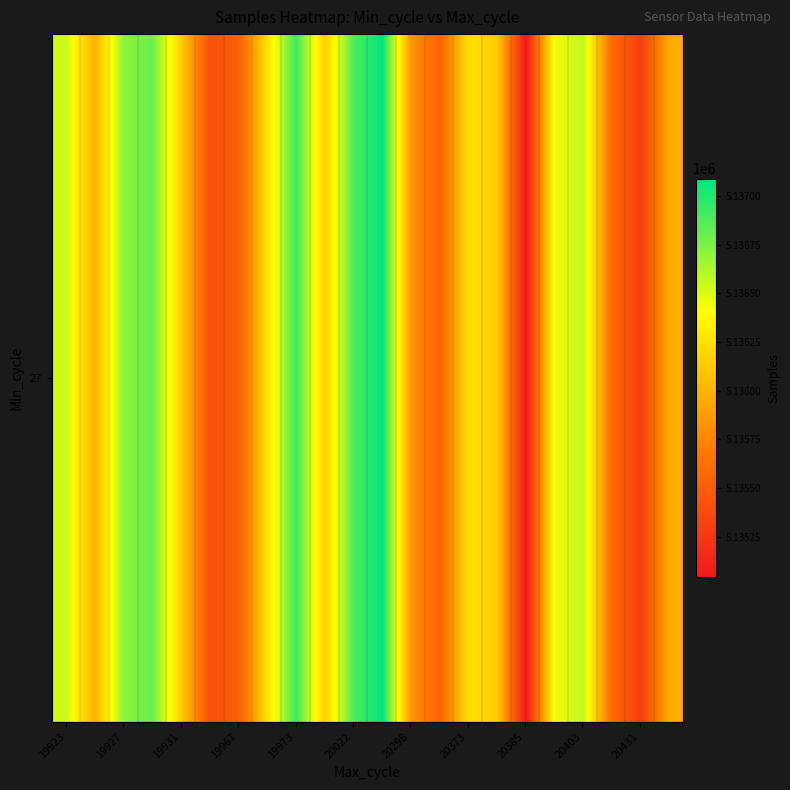

How many data points does each series have?

22